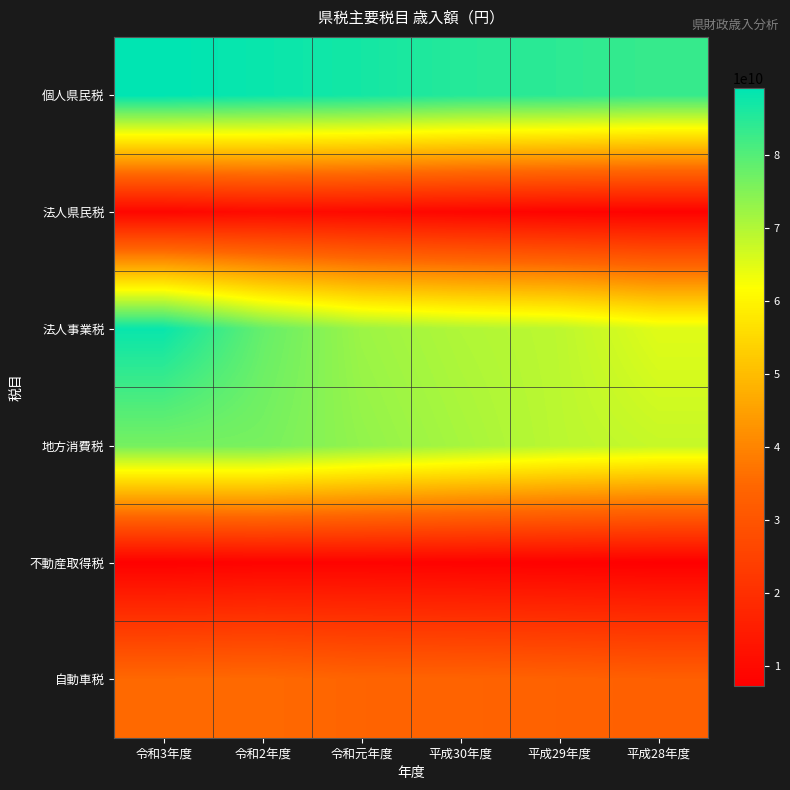

Which has a higher value, 令和3年度 or 令和元年度?

令和3年度